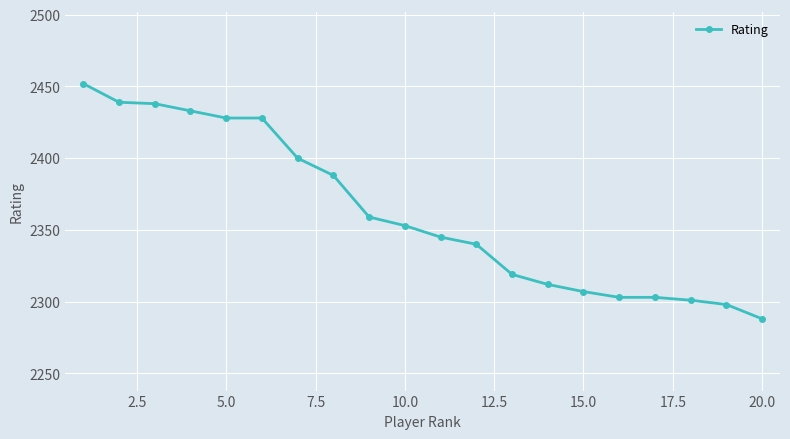

What is the minimum value shown in the chart?

2288